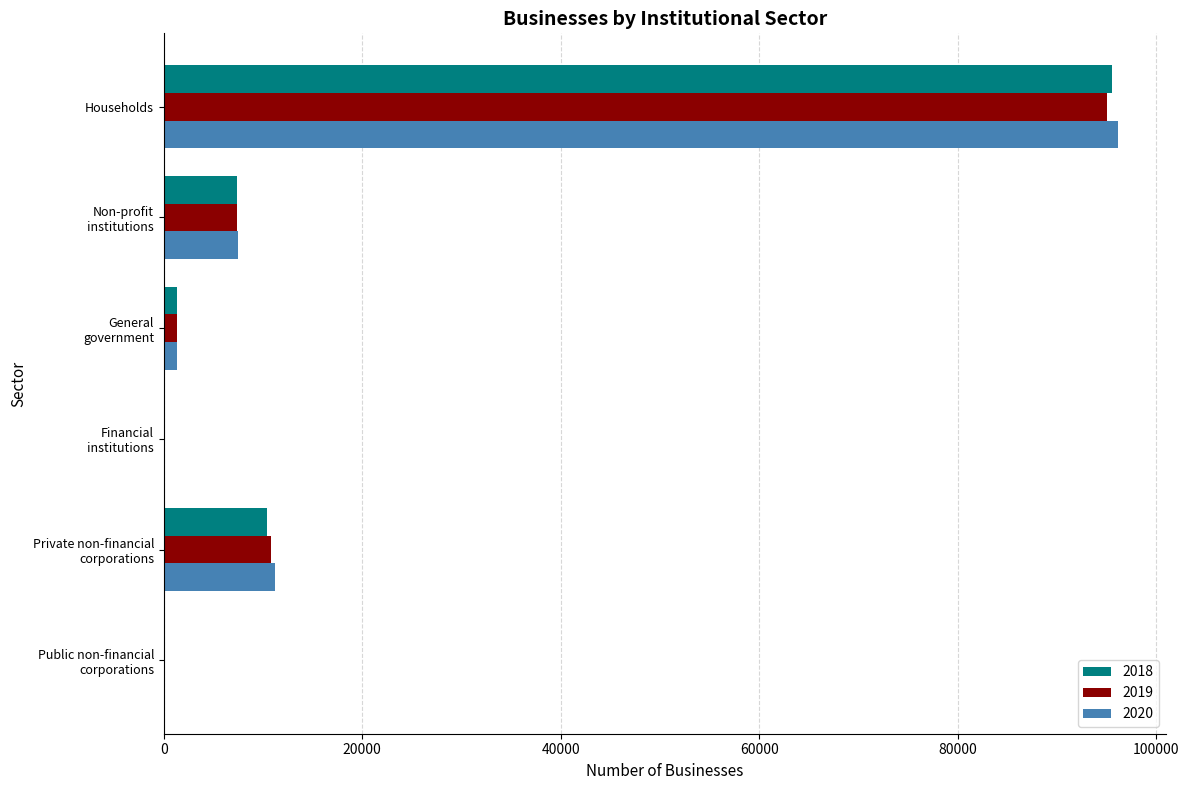

At which category is the sum across all series the highest?

Households